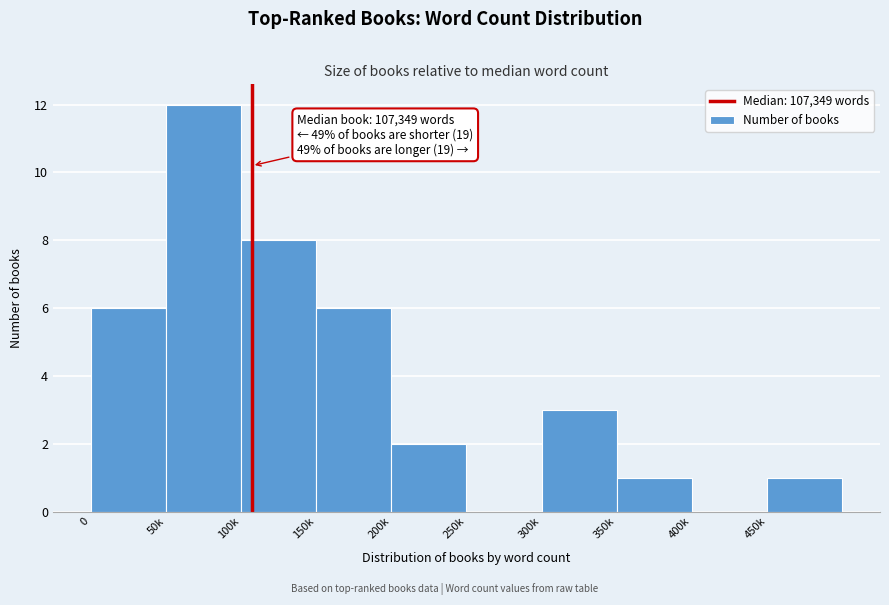

Reading left to right, extract all data points from this chart.

0=6	50k=12	100k=8	150k=6	200k=2	250k=0	300k=3	350k=1	400k=0	450k=1